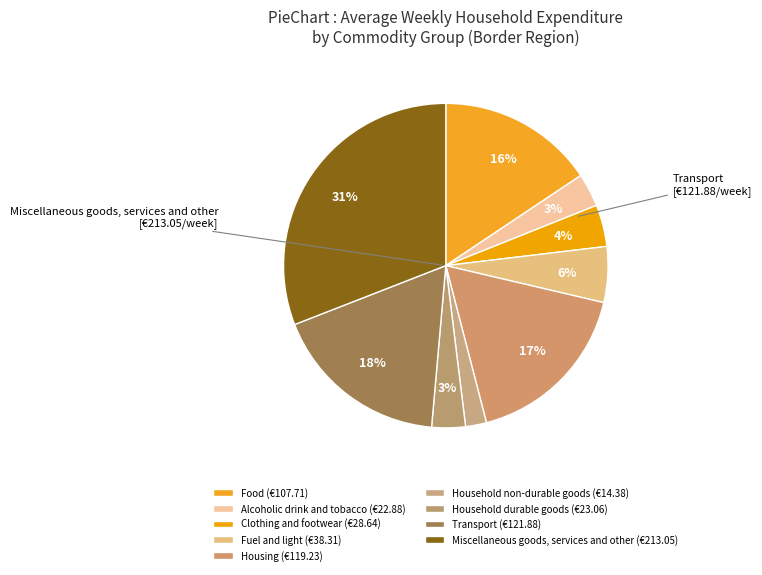

How many segments does this pie chart have?

9